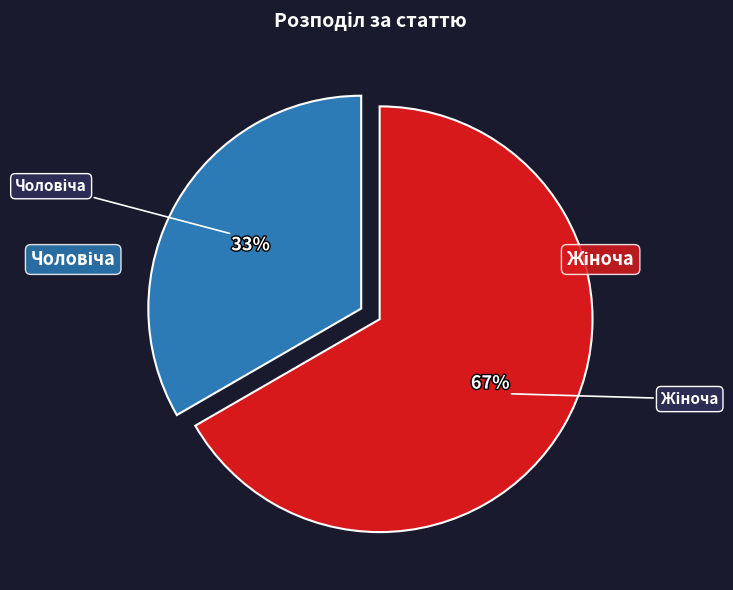

To the nearest percent, what is the average slice percentage?

50%